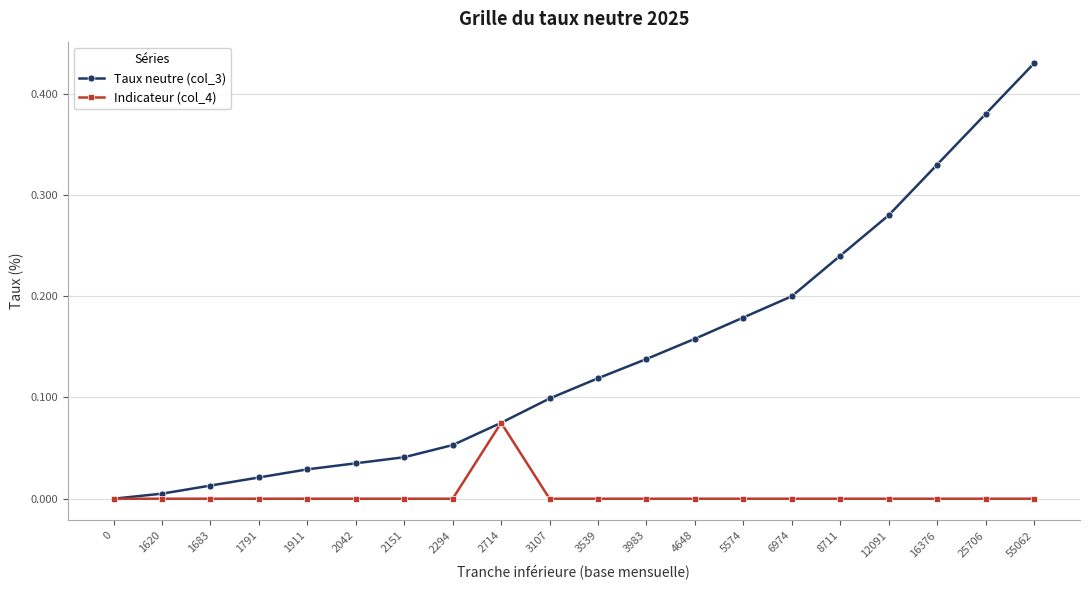

At which category is the sum across all series the highest?

55062